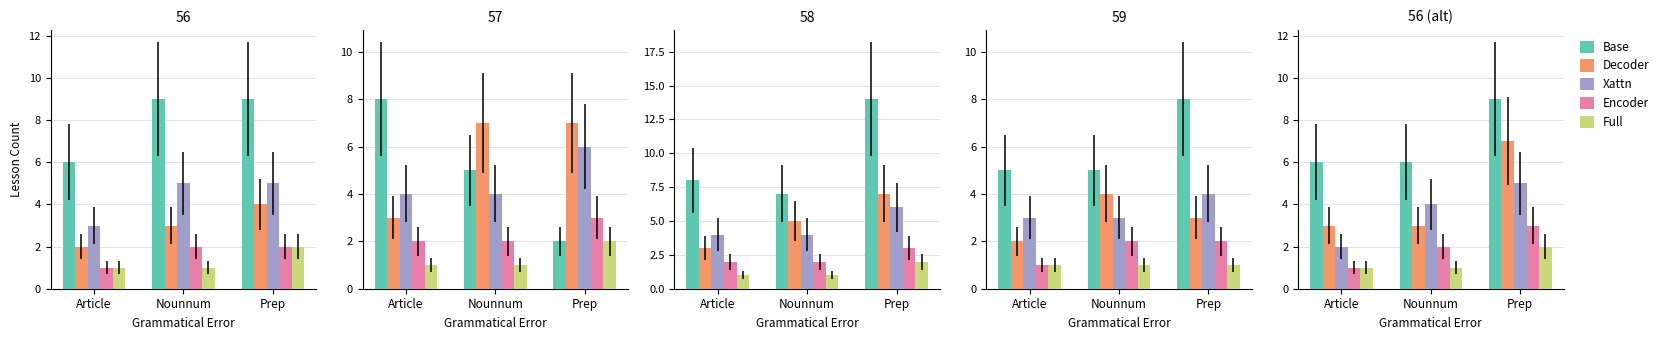

What is the average value of the Base series?

7